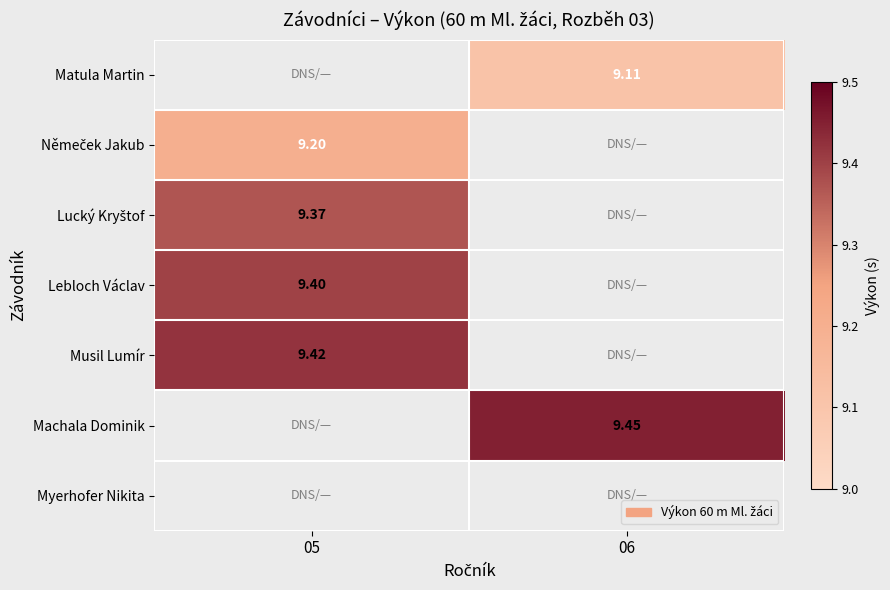

Is the value of Matula Martin at 06 greater than the value of Lebloch Václav at 05?

No